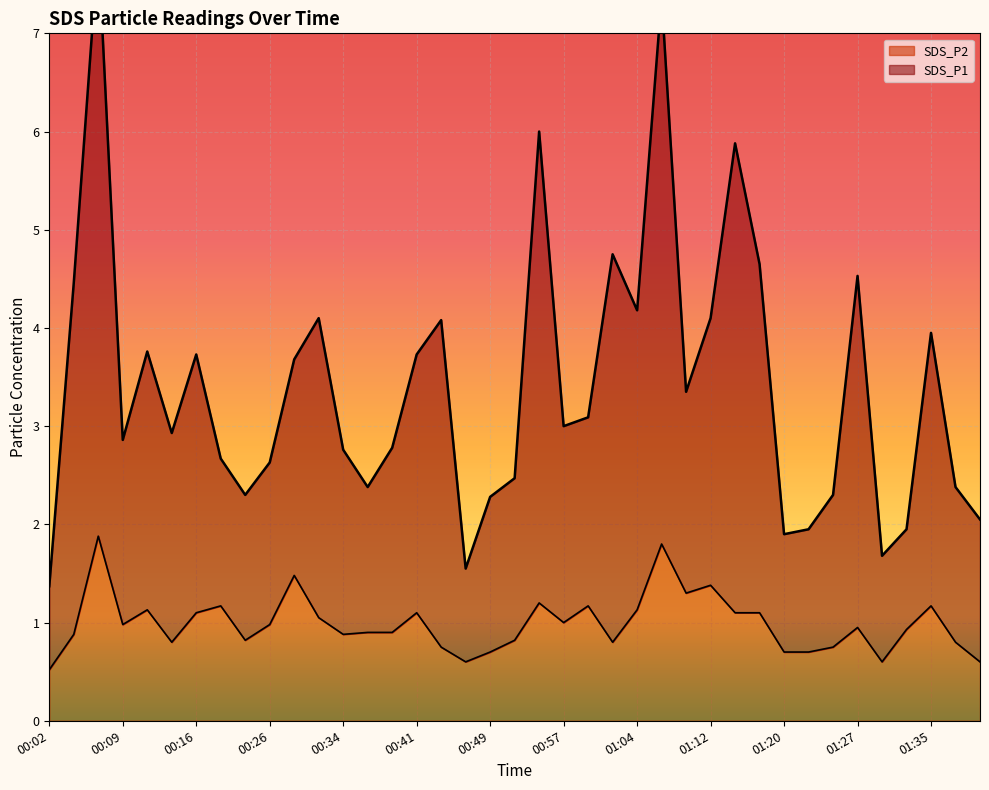

Reading right to left, list all the values displayed in this chart.

SDS_P1: 01:40=2.0	01:38=2.4	01:35=3.9	01:32=2.0	01:30=1.7	01:27=4.5	01:25=2.3	01:22=1.9	01:20=1.9	01:17=4.7	01:14=5.9	01:12=4.1	01:09=3.3	01:07=7.4	01:04=4.2	01:02=4.8	00:59=3.1	00:57=3.0	00:54=6.0	00:52=2.5	00:49=2.3	00:47=1.5	00:44=4.1	00:41=3.7	00:39=2.8	00:36=2.4	00:34=2.8	00:31=4.1	00:29=3.7	00:26=2.6	00:24=2.3	00:19=2.7	00:16=3.7	00:14=2.9	00:11=3.8	00:09=2.9	00:06=7.9	00:04=4.5	00:02=1.4
SDS_P2: 01:40=0.6	01:38=0.8	01:35=1.2	01:32=0.9	01:30=0.6	01:27=0.9	01:25=0.8	01:22=0.7	01:20=0.7	01:17=1.1	01:14=1.1	01:12=1.4	01:09=1.3	01:07=1.8	01:04=1.1	01:02=0.8	00:59=1.2	00:57=1.0	00:54=1.2	00:52=0.8	00:49=0.7	00:47=0.6	00:44=0.8	00:41=1.1	00:39=0.9	00:36=0.9	00:34=0.9	00:31=1.1	00:29=1.5	00:26=1.0	00:24=0.8	00:19=1.2	00:16=1.1	00:14=0.8	00:11=1.1	00:09=1.0	00:06=1.9	00:04=0.9	00:02=0.5